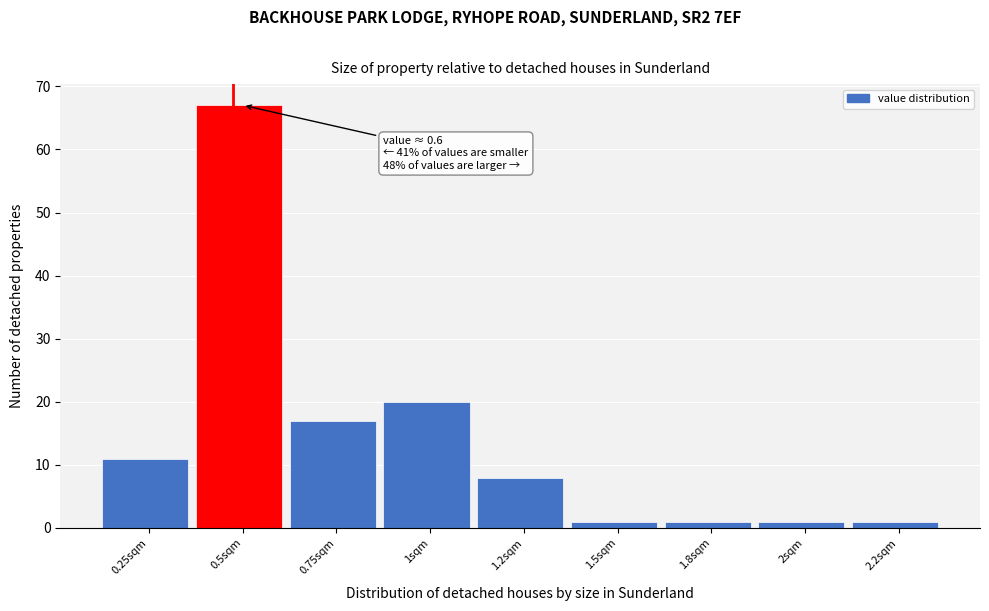

Reading left to right, transcribe all the data shown in this chart.

11	67	17	20	8	1	1	1	1